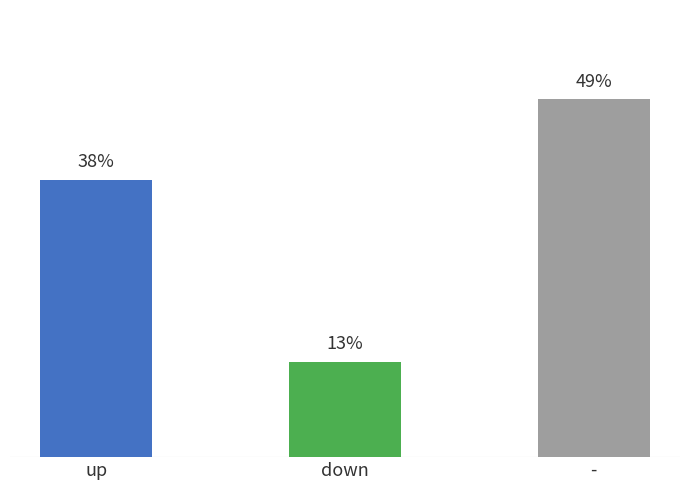

Between - and up, which is larger?

-